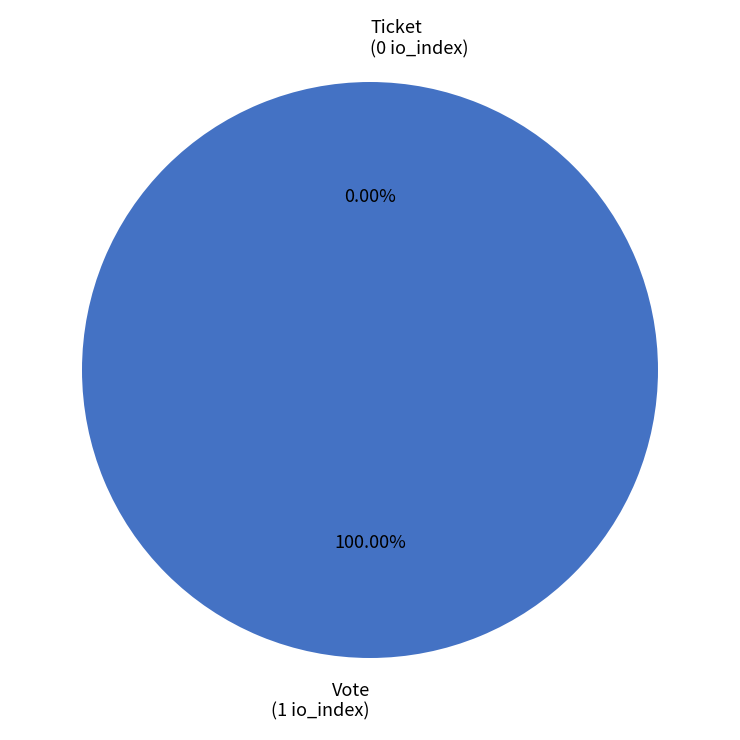

The Ticket slice represents 0% of the pie. True or false?

True